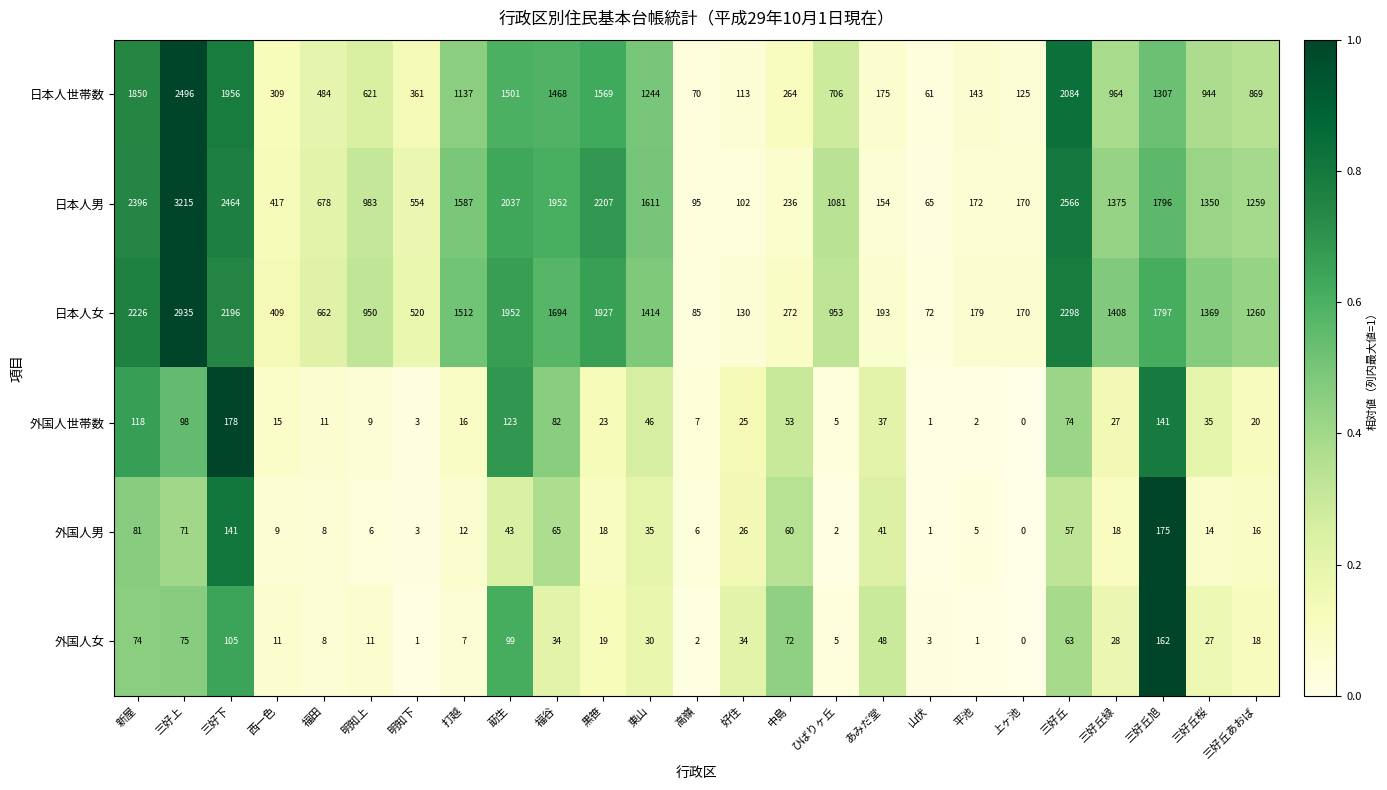

What is the difference between the maximum and minimum values in the 外国人男 series?

175